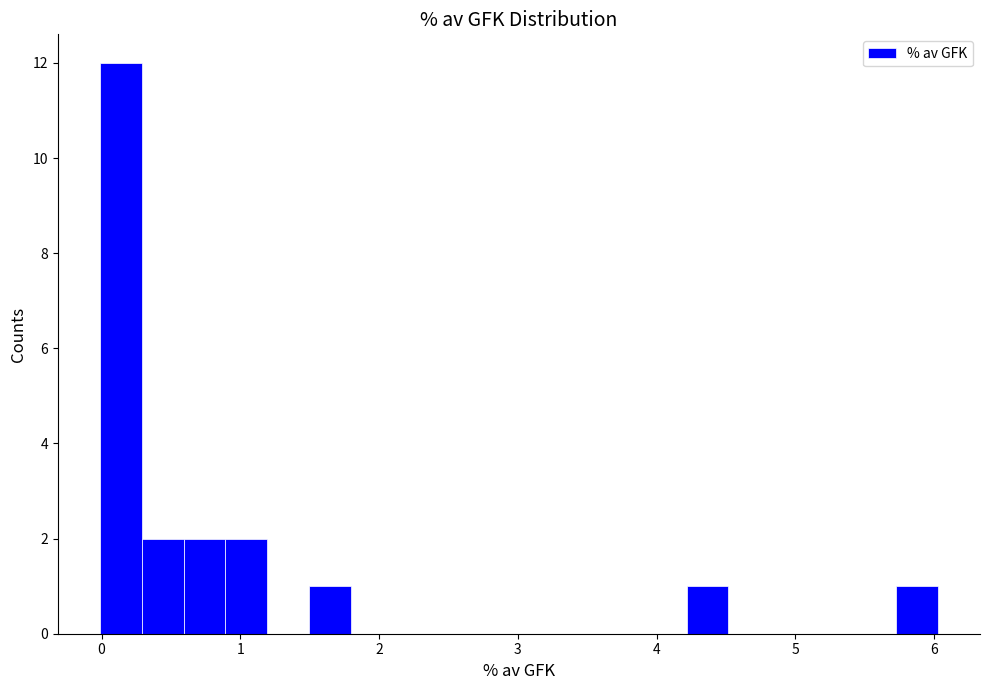

Around what value on the x-axis is the tallest bar? Give the approximate position of its centre, as read against the axis.

0.1